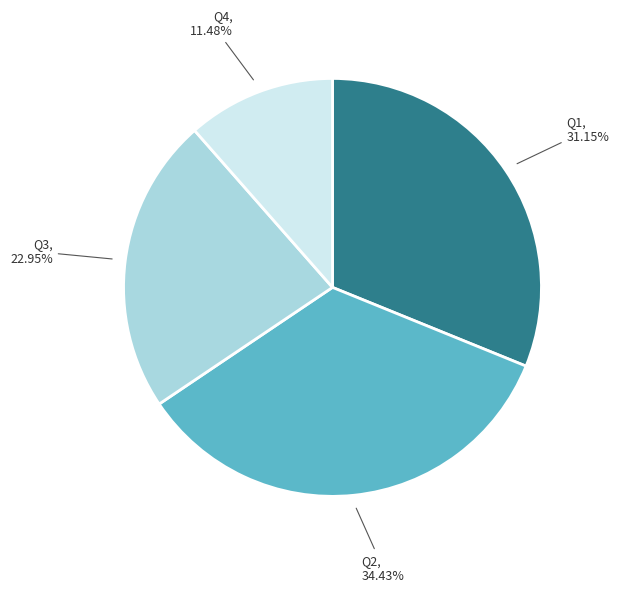

Is there any slice that represents more than half of the pie?

No